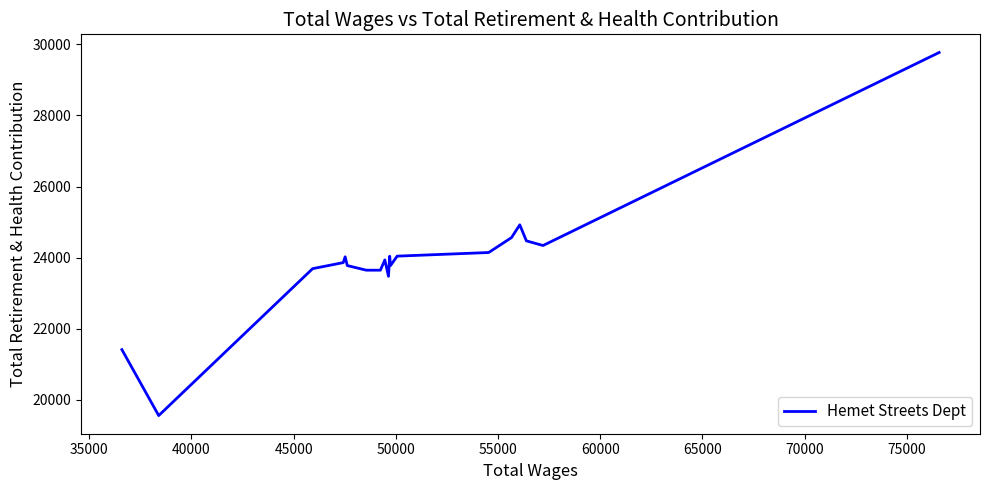

How many interior local peaks (higher than both neighbors) does the data have?

4